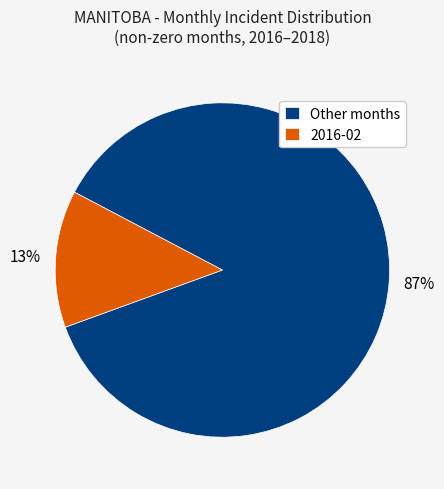

Which category has the smallest portion of the pie?

2016-02